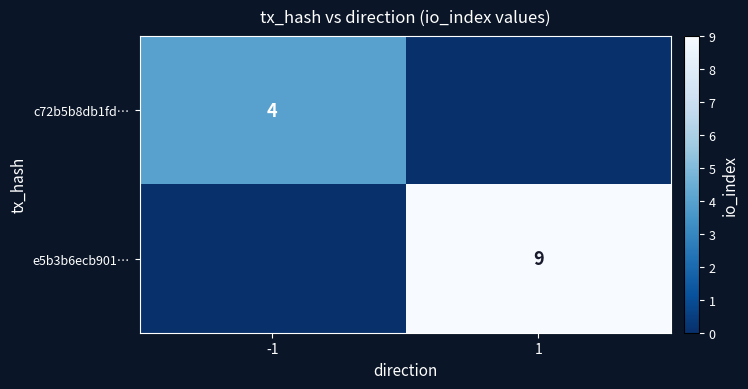

Is the value of e5b3b6ecb901… at 1 greater than the value of c72b5b8db1fd… at -1?

Yes